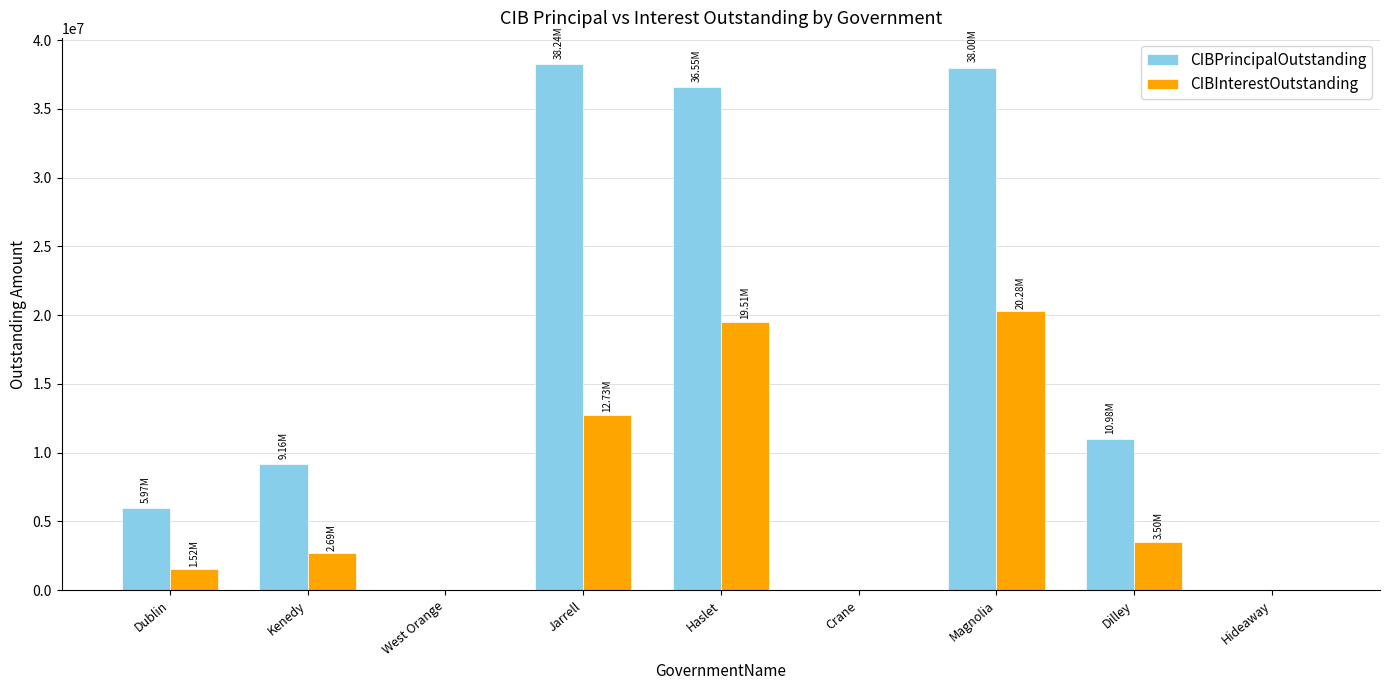

Is the value of CIBPrincipalOutstanding at Dilley greater than the value of CIBInterestOutstanding at Dilley?

Yes